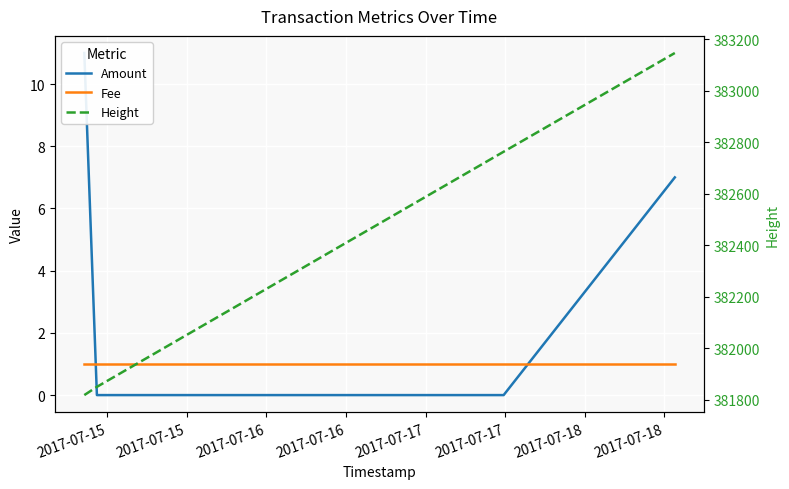

At 2017-07-15, list the series in order from smallest to largest.

Fee, Amount, Height